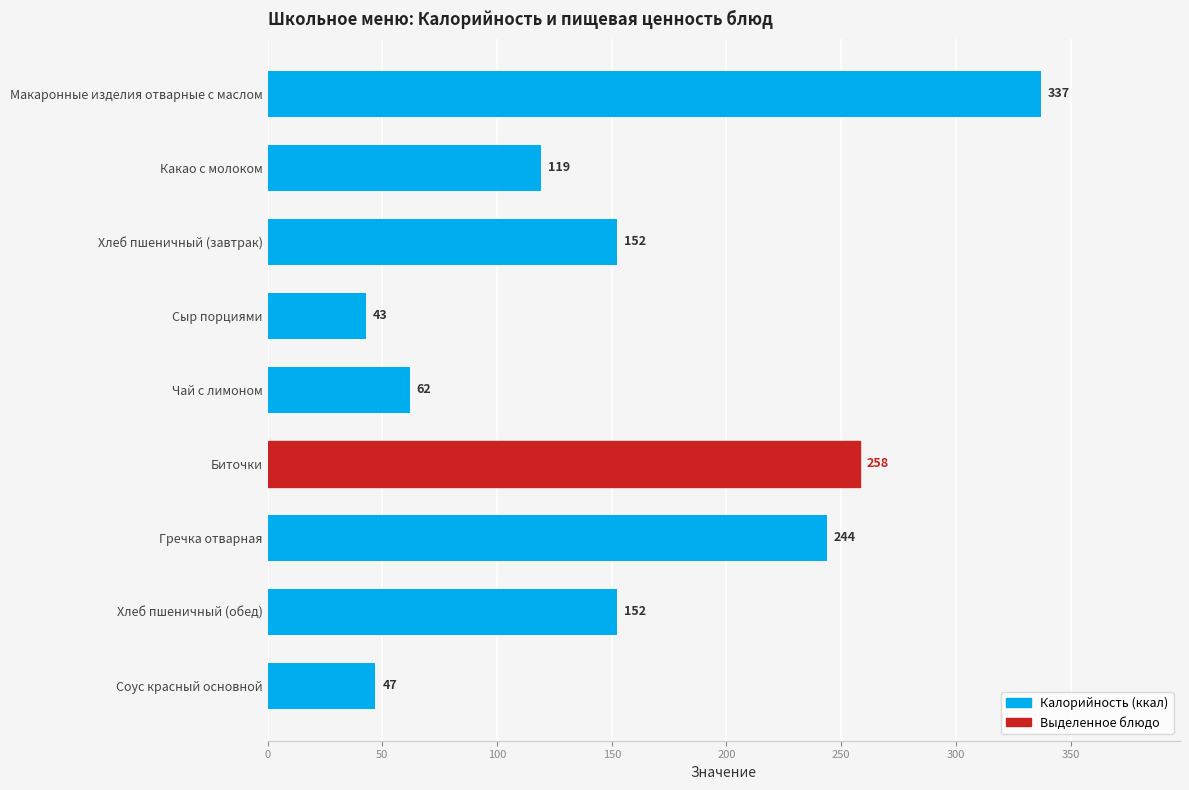

What is the approximate value at Какао с молоком?

119.0